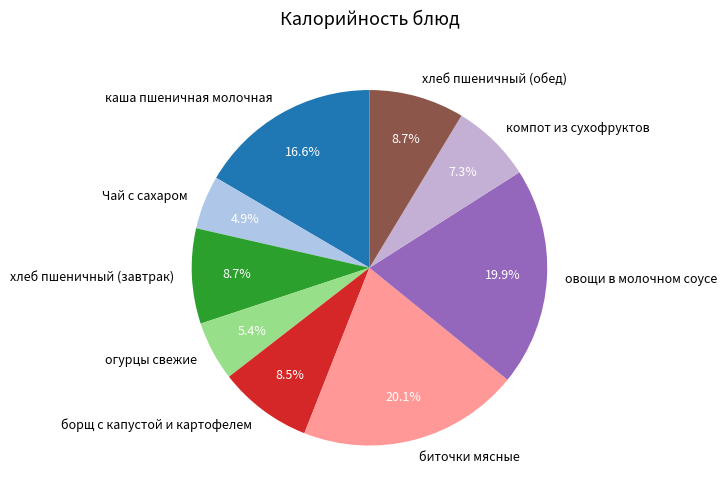

Is there a majority slice in this chart?

No